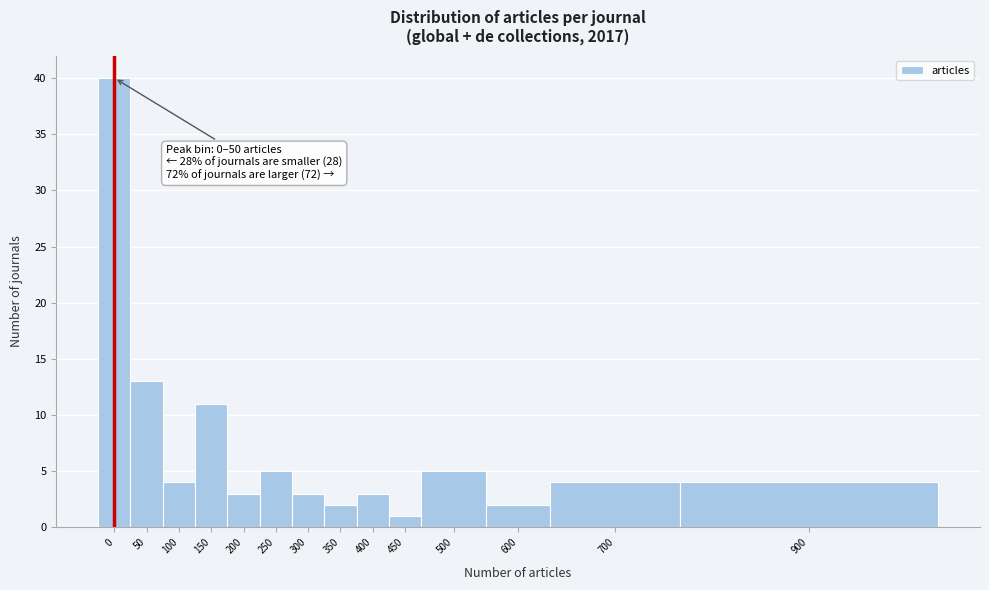

Reading left to right, what are all the values shown in this chart?

0=40	50=13	100=4	150=11	200=3	250=5	300=3	350=2	400=3	450=1	500=5	600=2	700=4	900=4